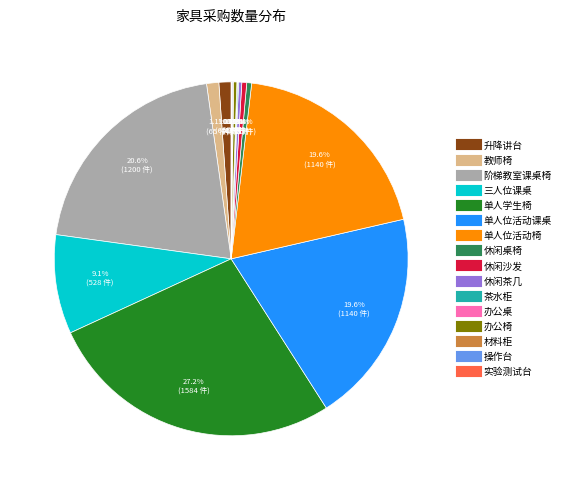

To the nearest percent, what is the combined percentage of 办公椅 and 三人位课桌?

9%